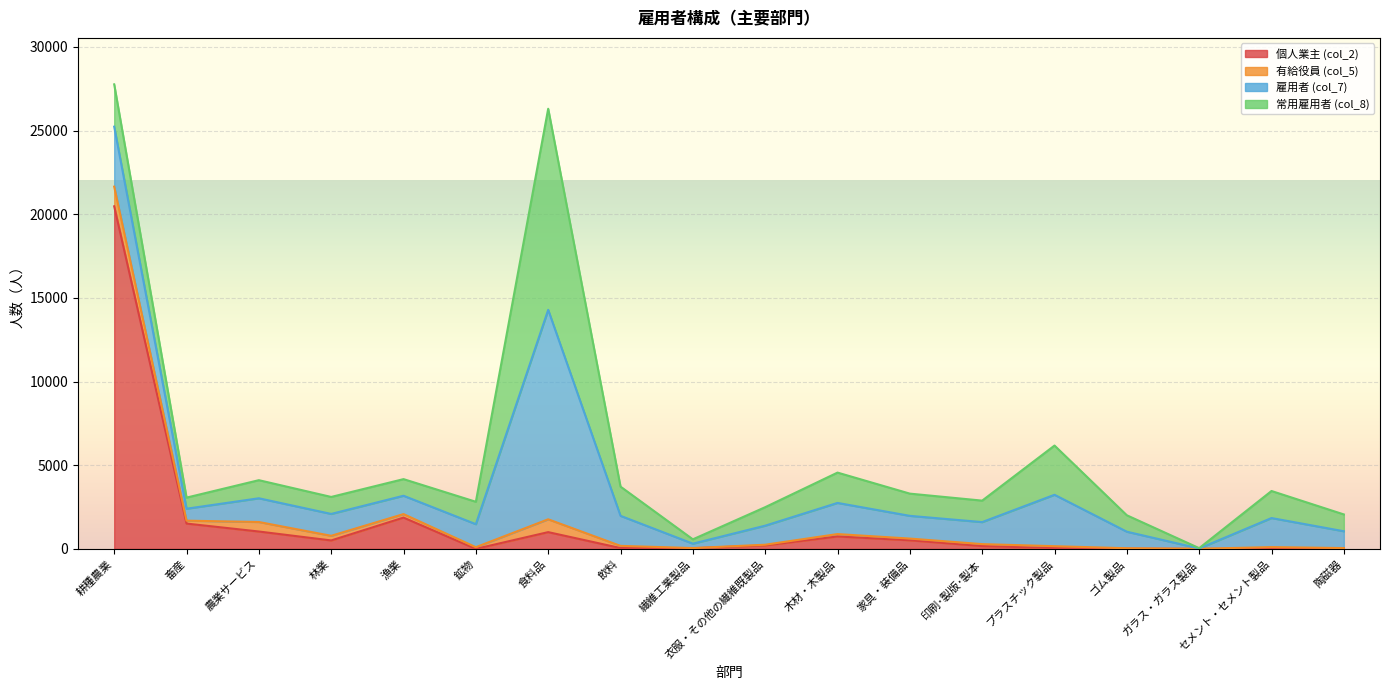

What is the difference between the highest and lowest values at 農業サービス?

850